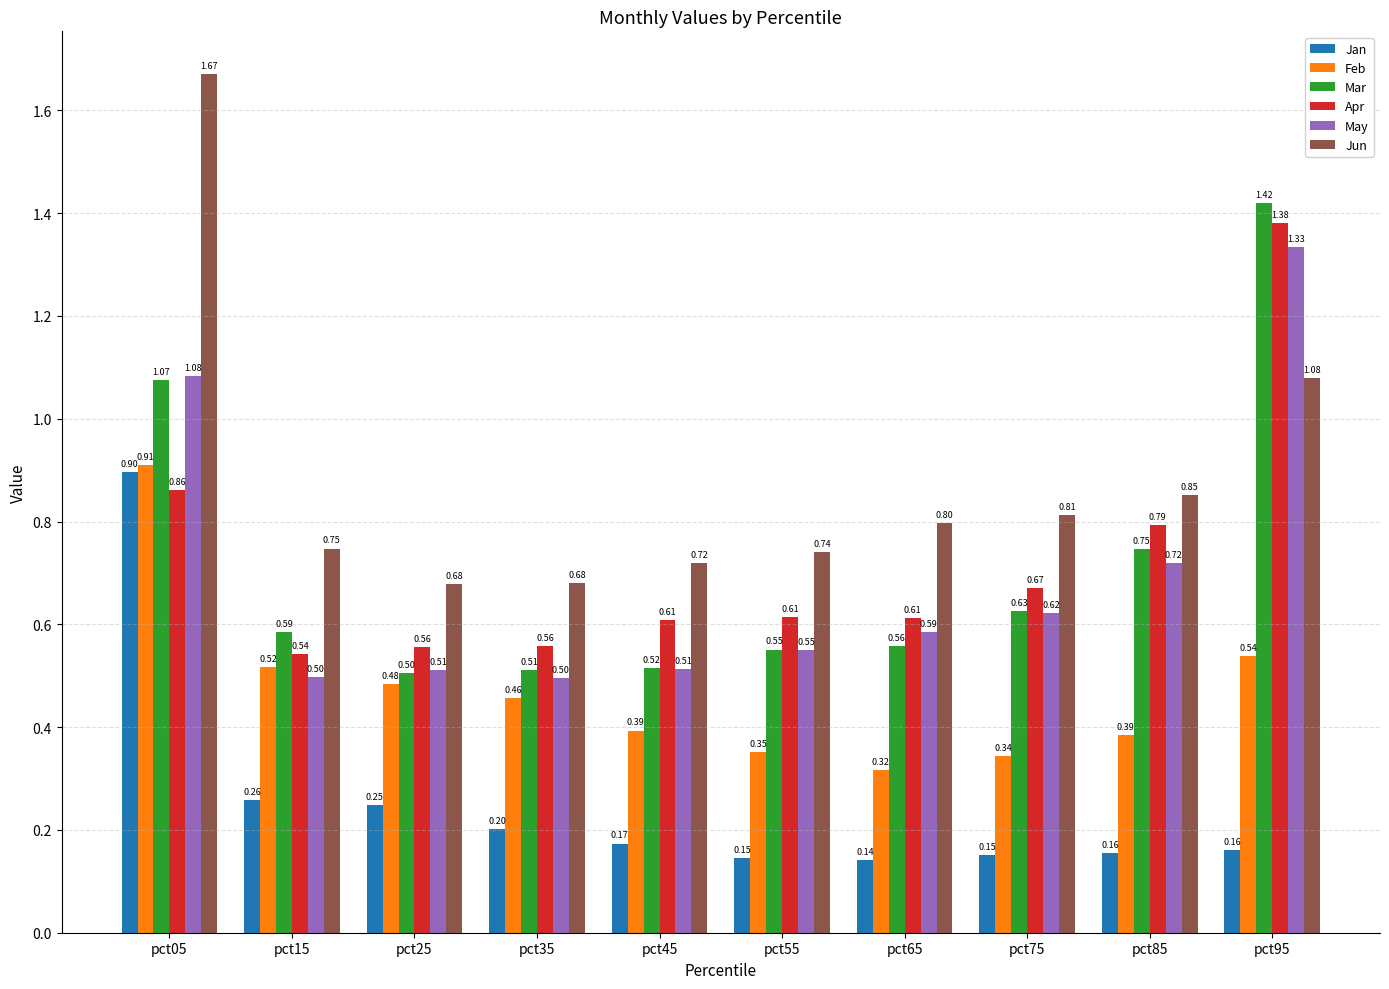

Where is Apr nearest to the value 0?

pct15